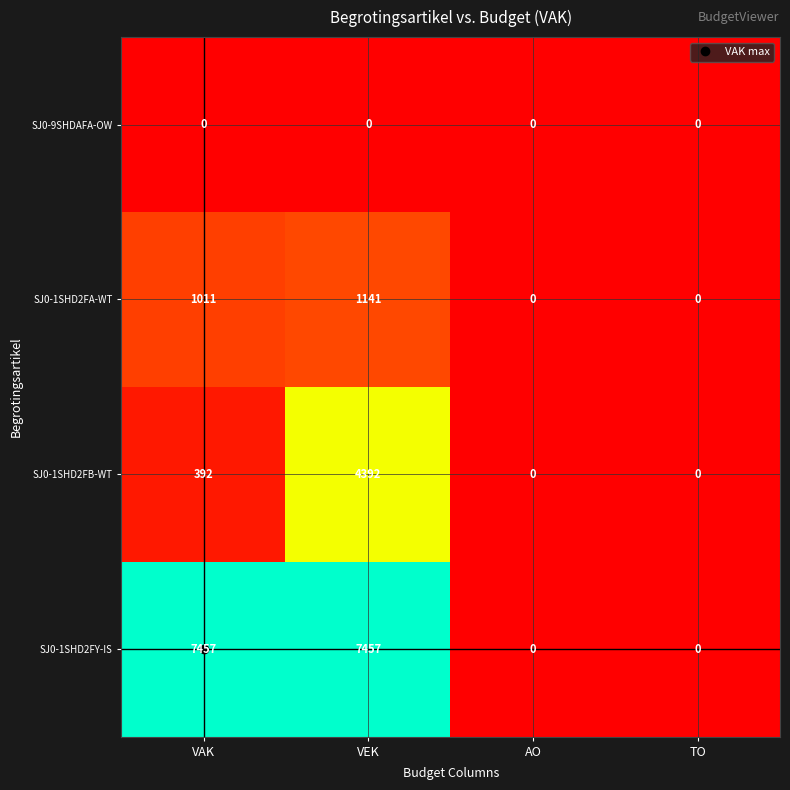

At which label is SJ0-1SHD2FB-WT closest to 2196?

VAK